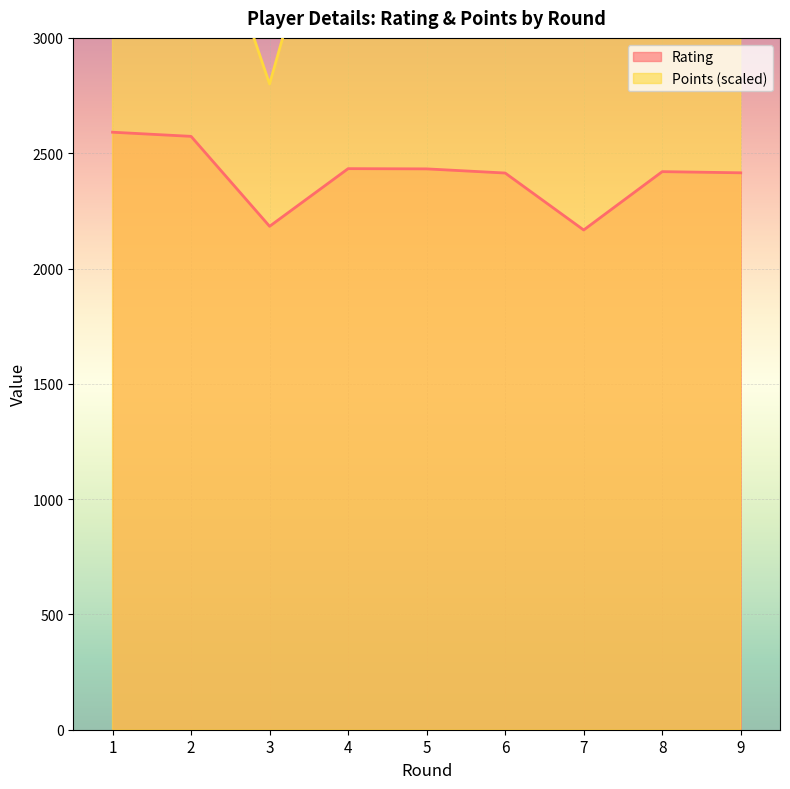

List the series in order of their peak value, lowest first.

Rating, Points